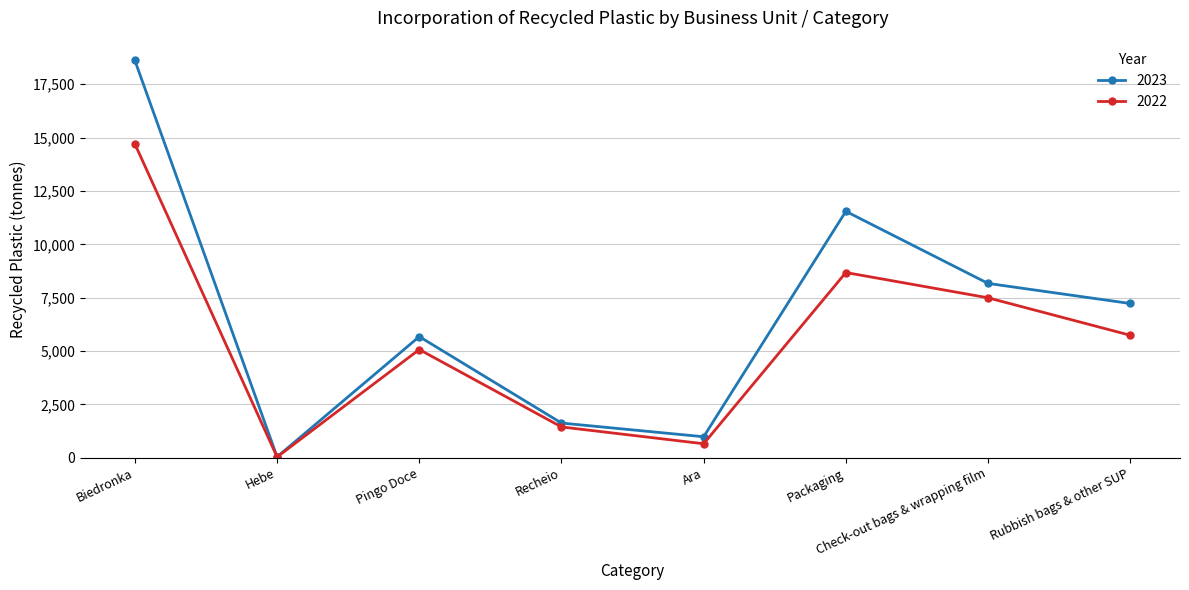

At which label is 2023 closest to 9327?

Check-out bags & wrapping film